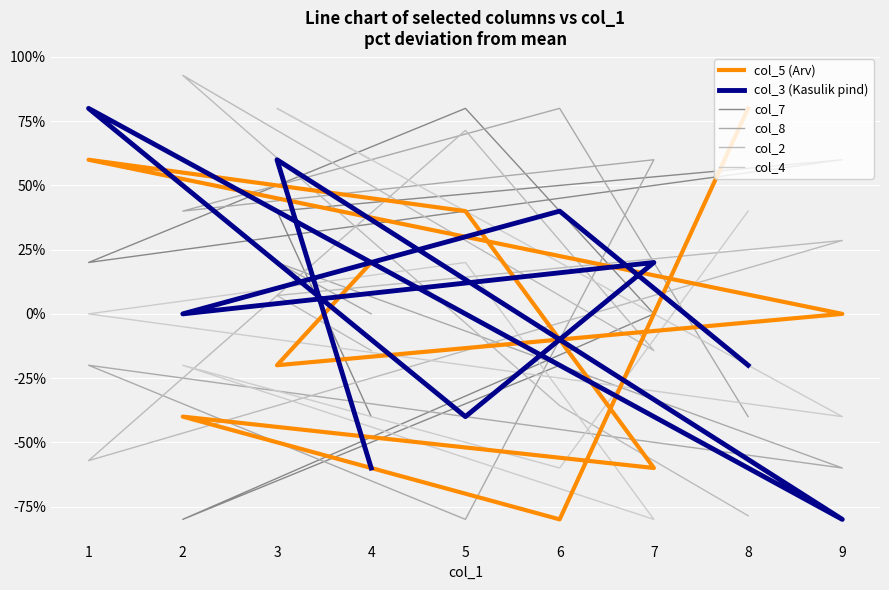

What is the difference between the col_2 values at 3 and 7?

21.4